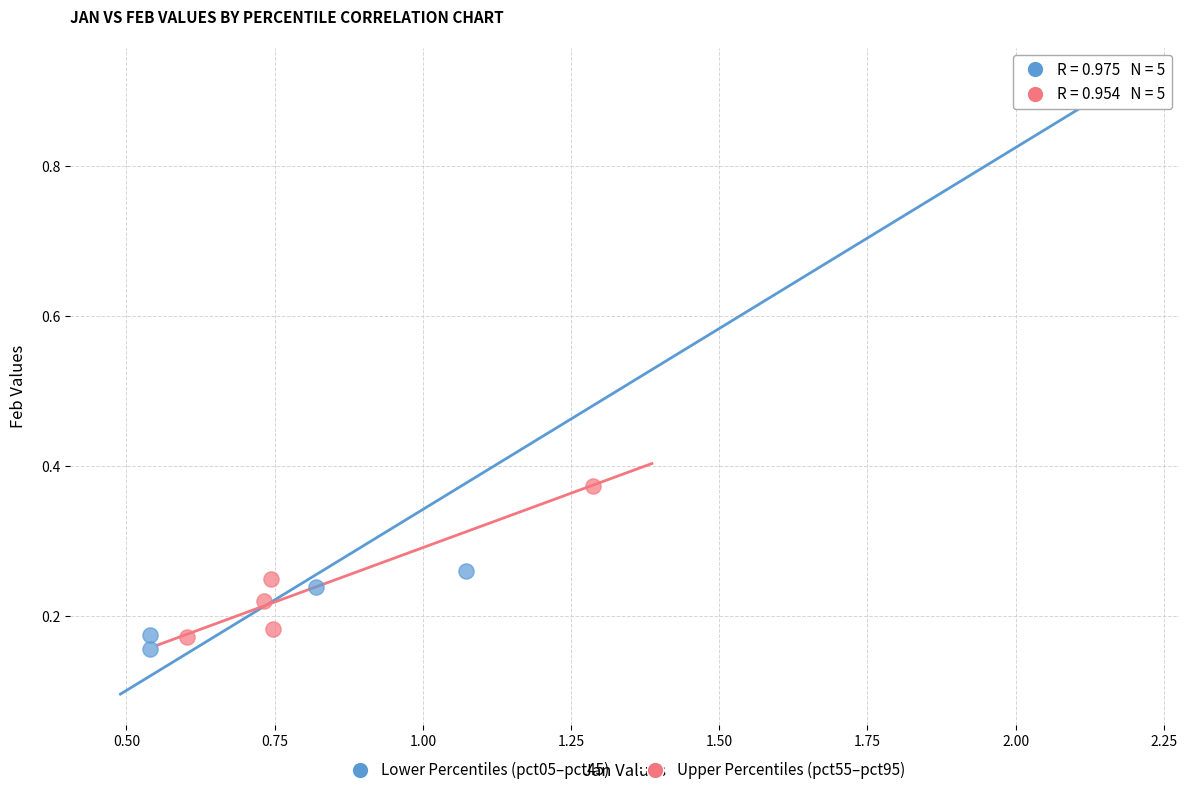

Which series reaches the maximum Y coordinate?

Lower Percentiles (pct05–pct45)